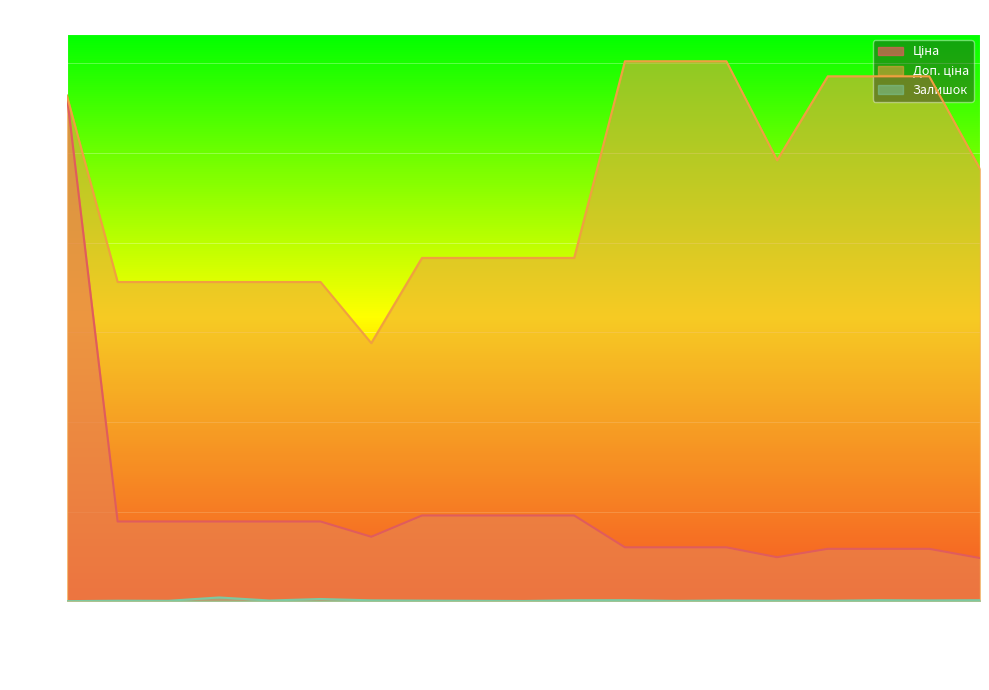

Where is Ціна nearest to the value 3059?

283261651